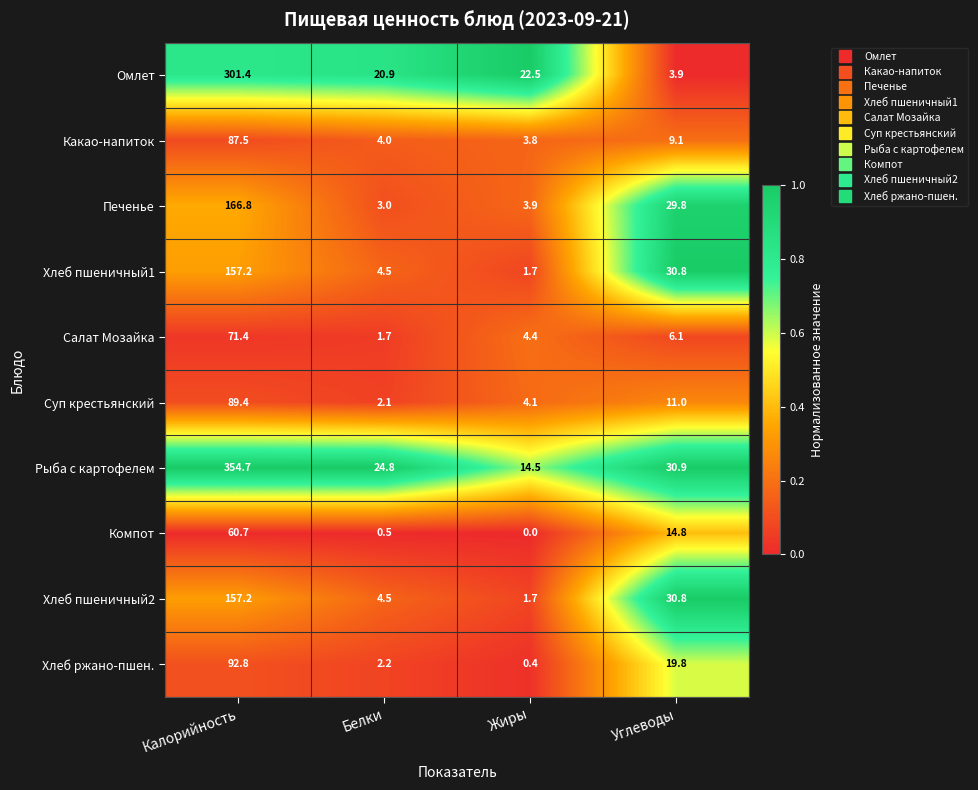

True or false: Хлеб пшеничный1 has a value of 50.5 at Углеводы.

False